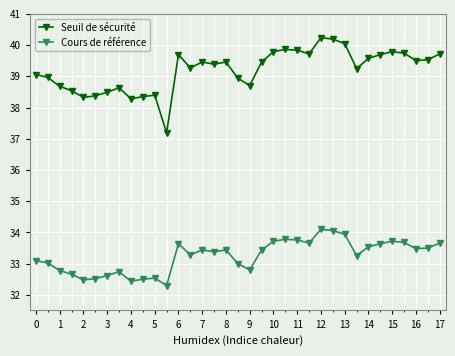

What is the maximum value shown in the chart?

40.2